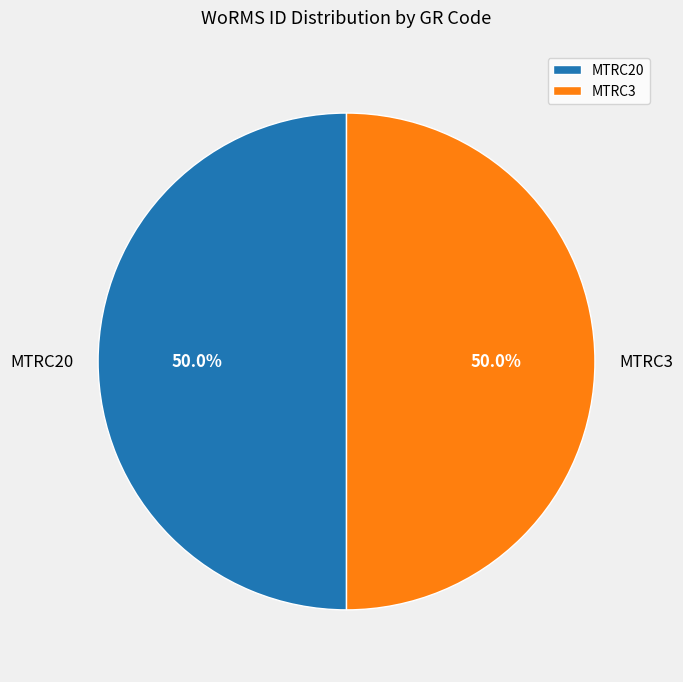

To the nearest percent, what portion does MTRC20 represent?

50%